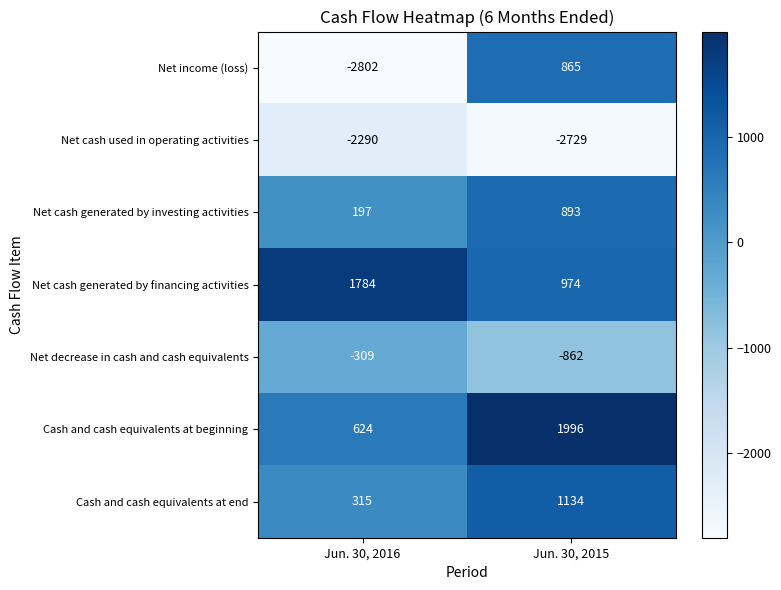

Reading left to right, list all the values displayed in this chart.

Net income (loss): -2802	865
Net cash used in operating activities: -2290	-2729
Net cash generated by investing activities: 197	893
Net cash generated by financing activities: 1784	974
Net decrease in cash and cash equivalents: -309	-862
Cash and cash equivalents at beginning: 624	1996
Cash and cash equivalents at end: 315	1134